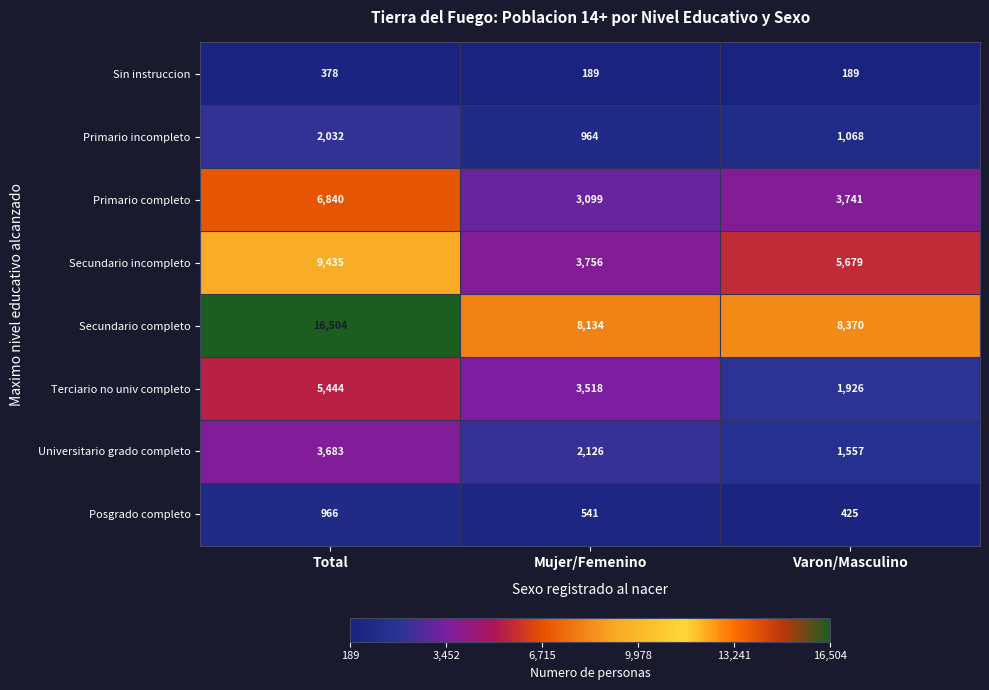

At how many categories does at least one series exceed 15110?

1